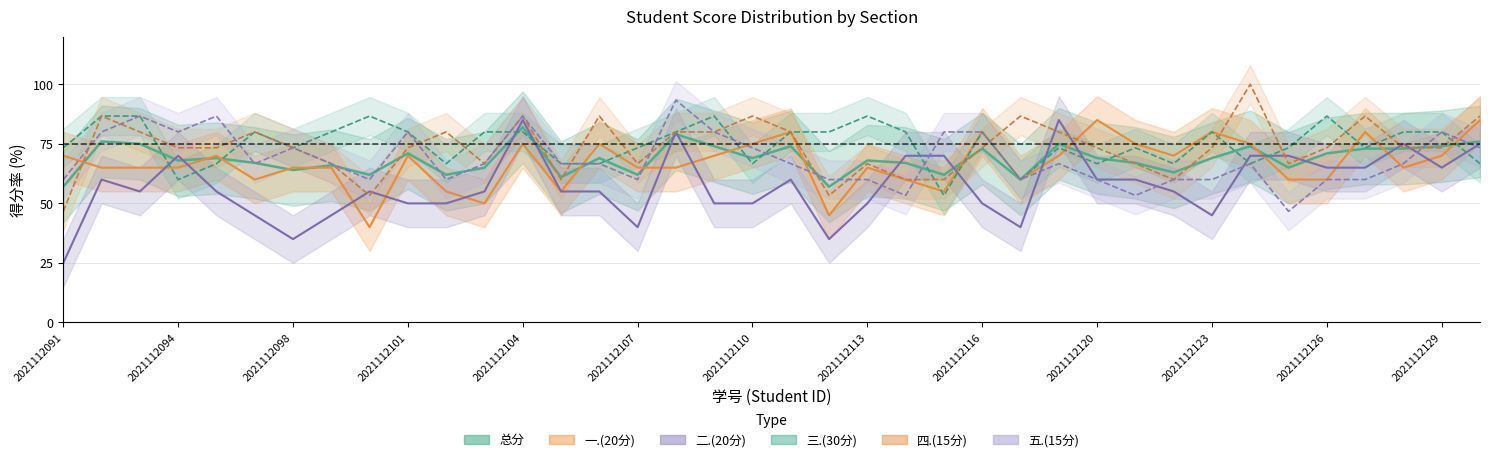

What are all the series names shown in the legend?

总分, 一.(20分), 二.(20分), 三.(30分), 四.(15分), 五.(15分)